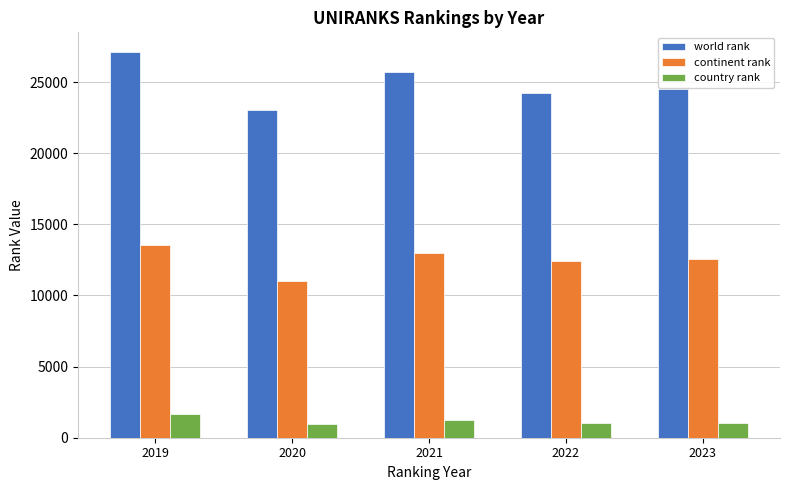

The value of continent rank at 2023 is 3450. True or false?

False